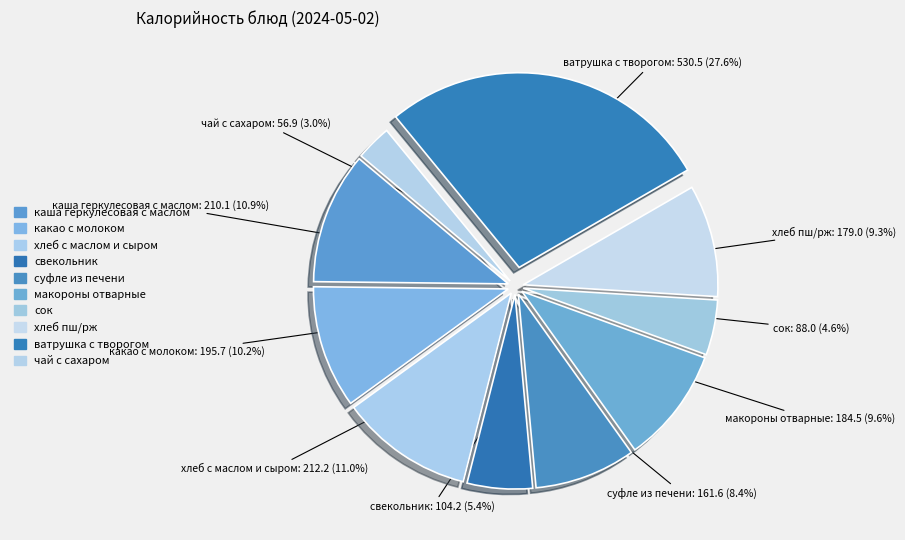

Does any single category account for the majority?

No